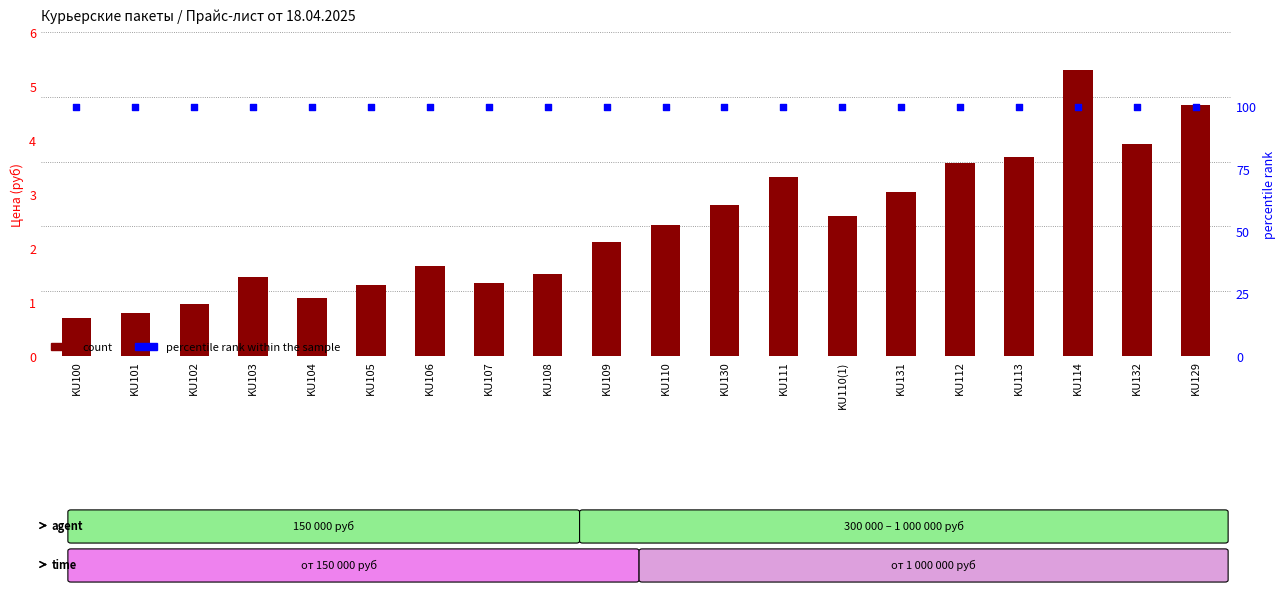

Which series contains the highest Y value?

percentile rank